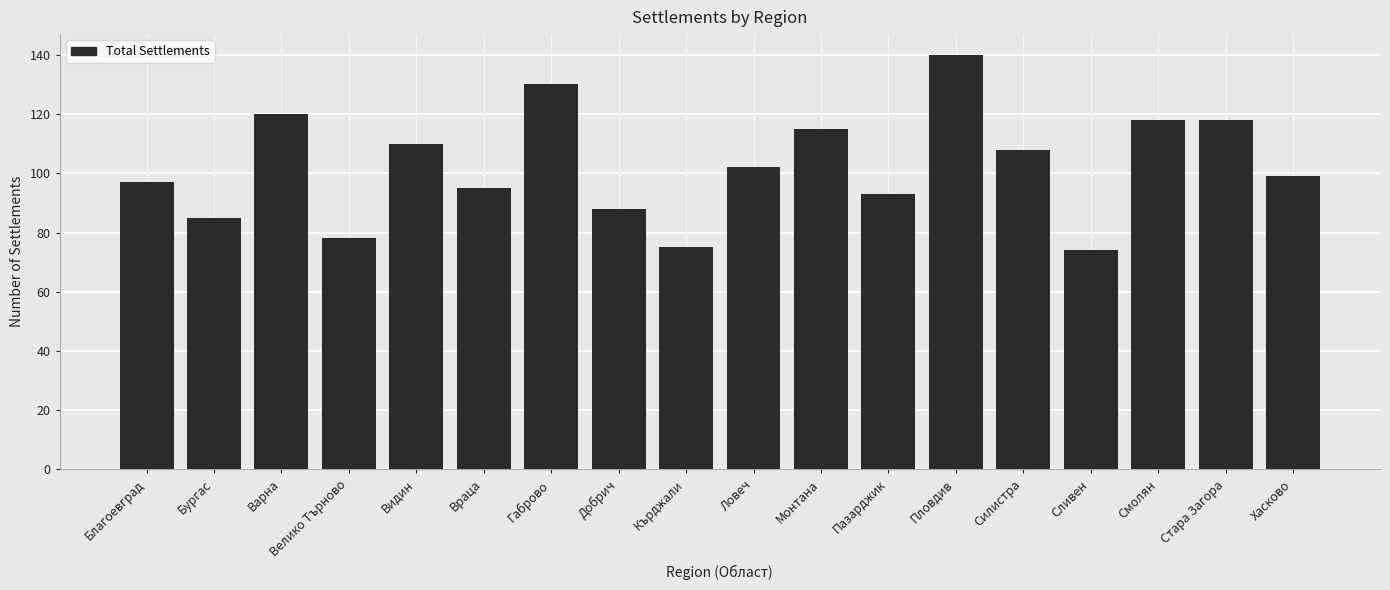

Which category has the highest value across all series?

Пловдив